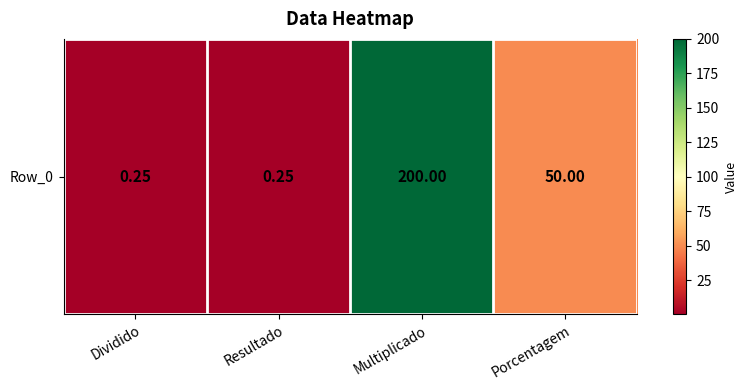

What is the sum of the values at Porcentagem and Resultado?

50.2